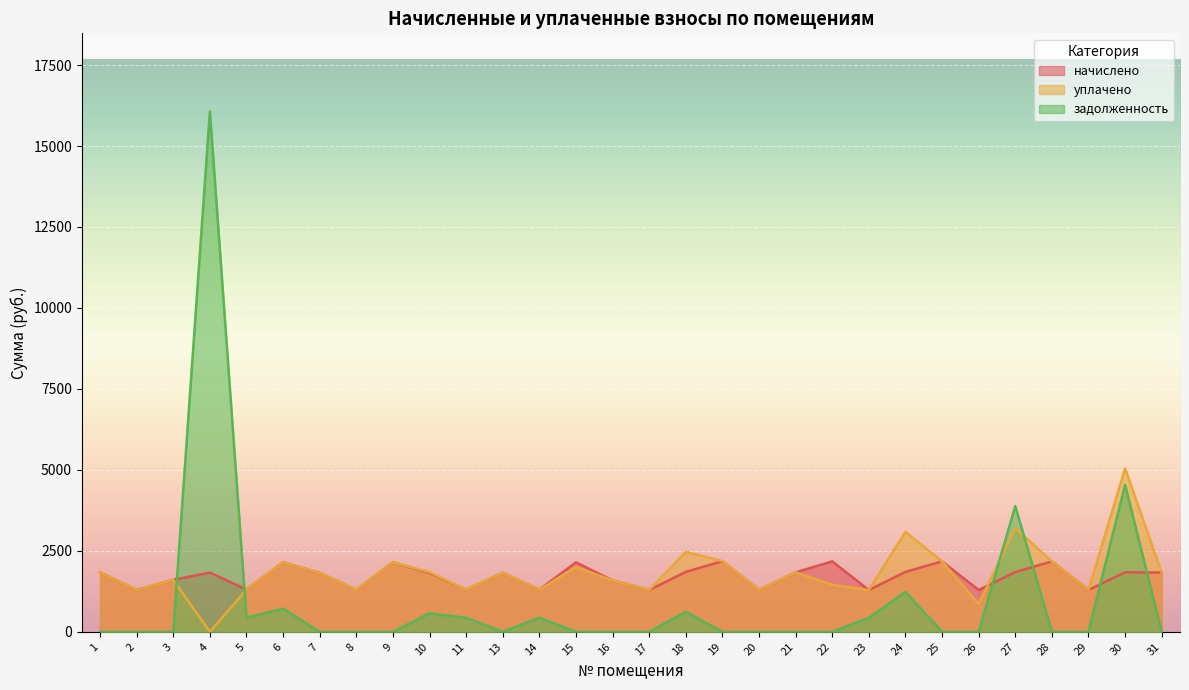

Between which two adjacent categories do задолженность and уплачено first intersect?

3 and 4